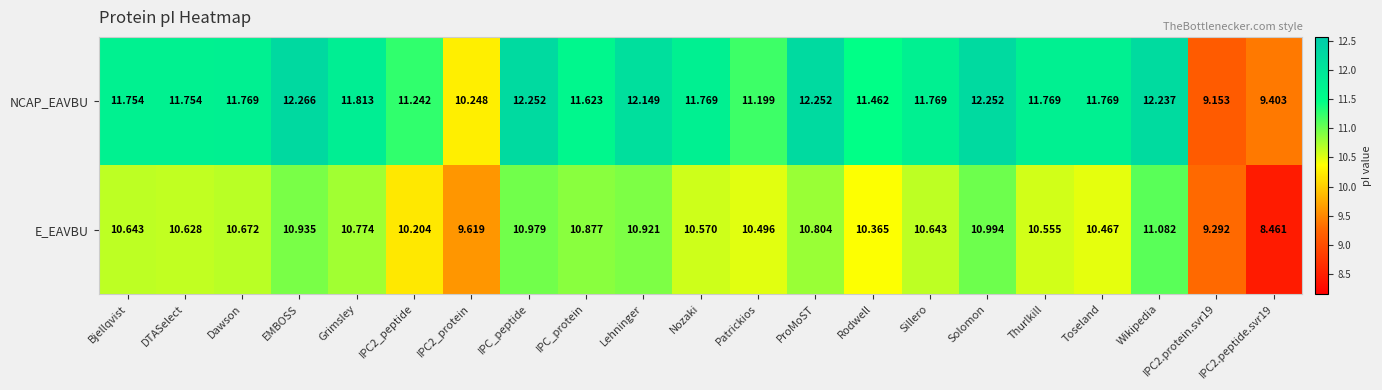

What is the minimum value shown in the chart?

8.5